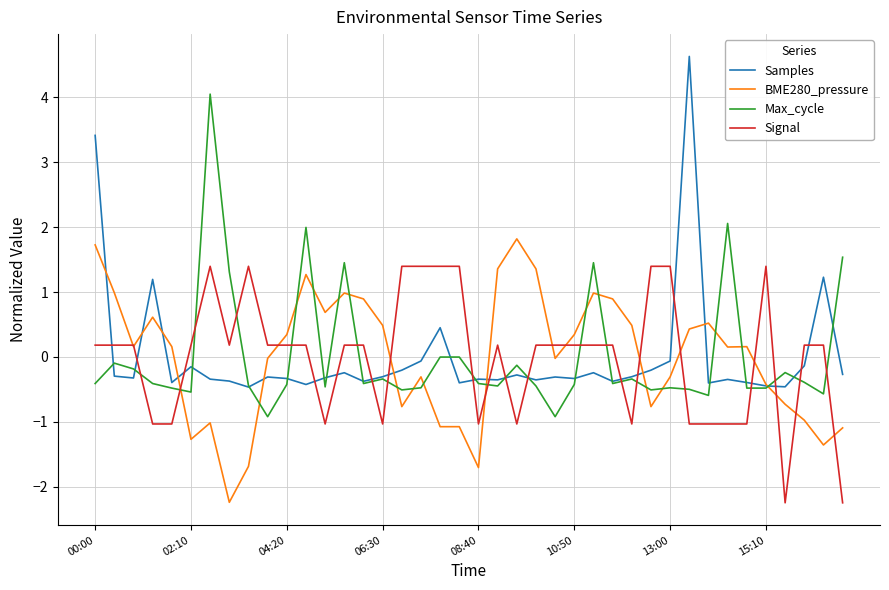

Rank the series by their maximum value, from lowest to highest.

Signal, BME280_pressure, Max_cycle, Samples